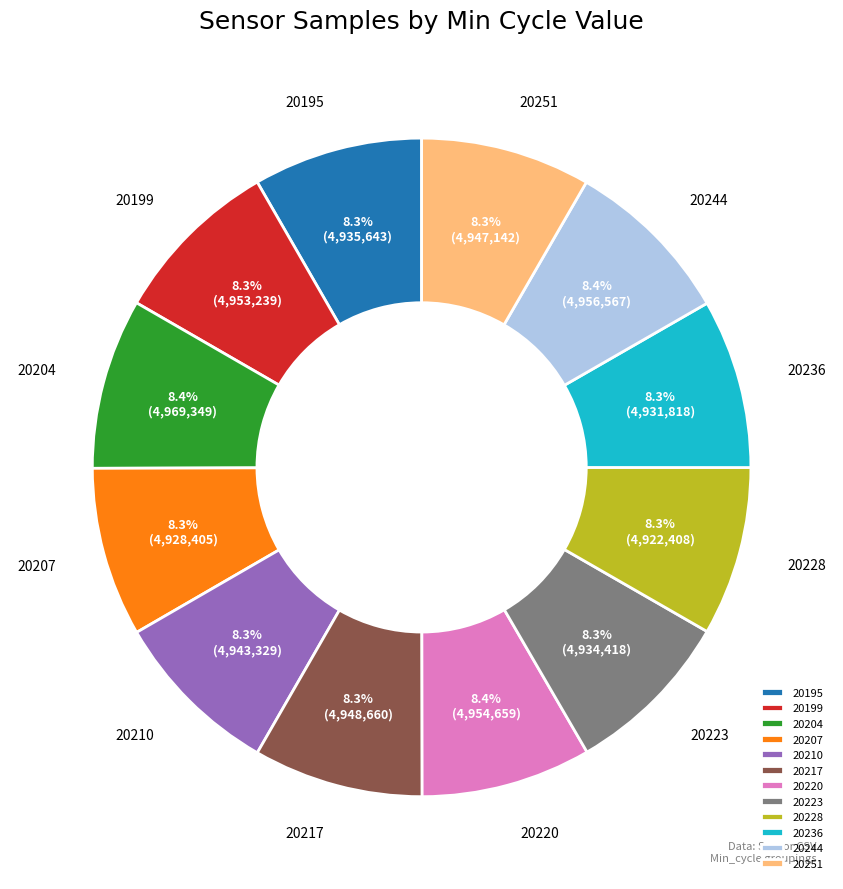

What percentage do 20195 and 20236 together represent?

16.7%